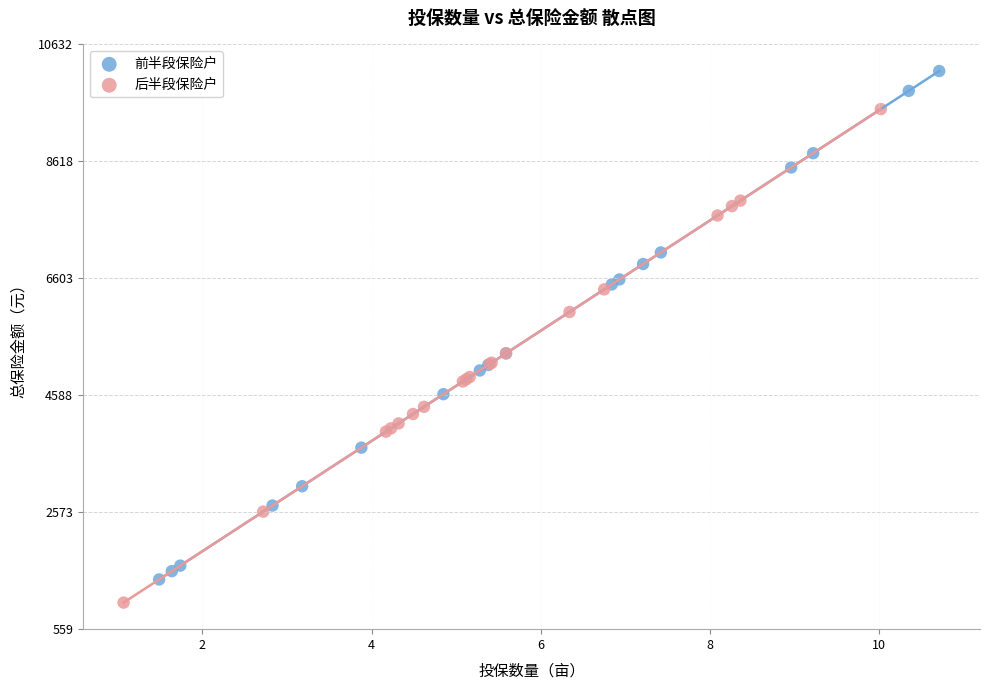

Which series contains the highest Y value?

前半段保险户